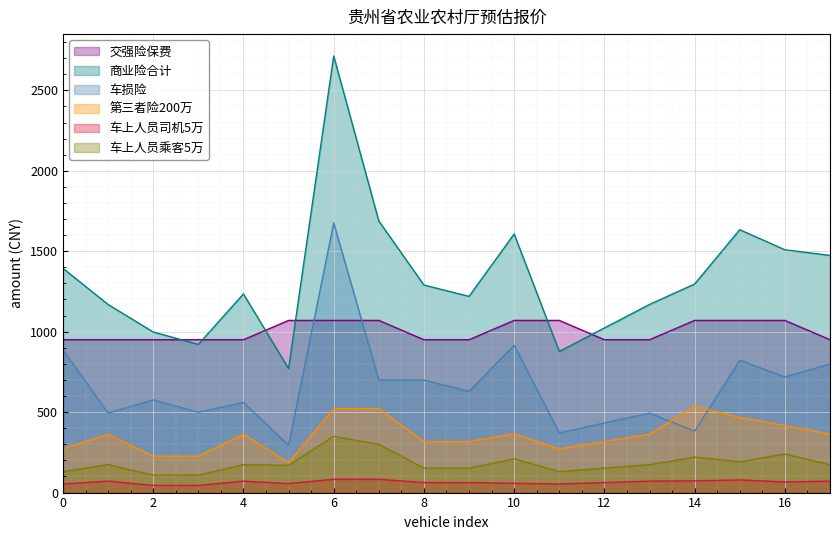

Where is the first local minimum for 车损险?

贵A96418